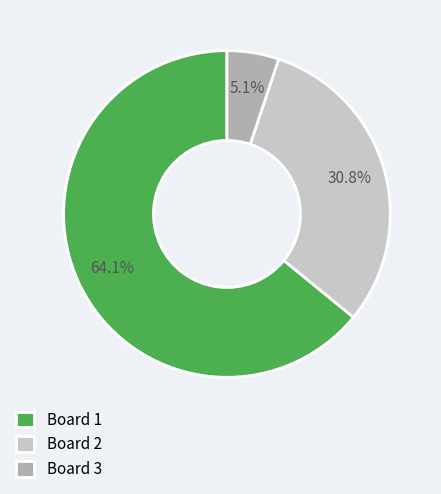

Which slice represents more than half of the pie?

Board 1